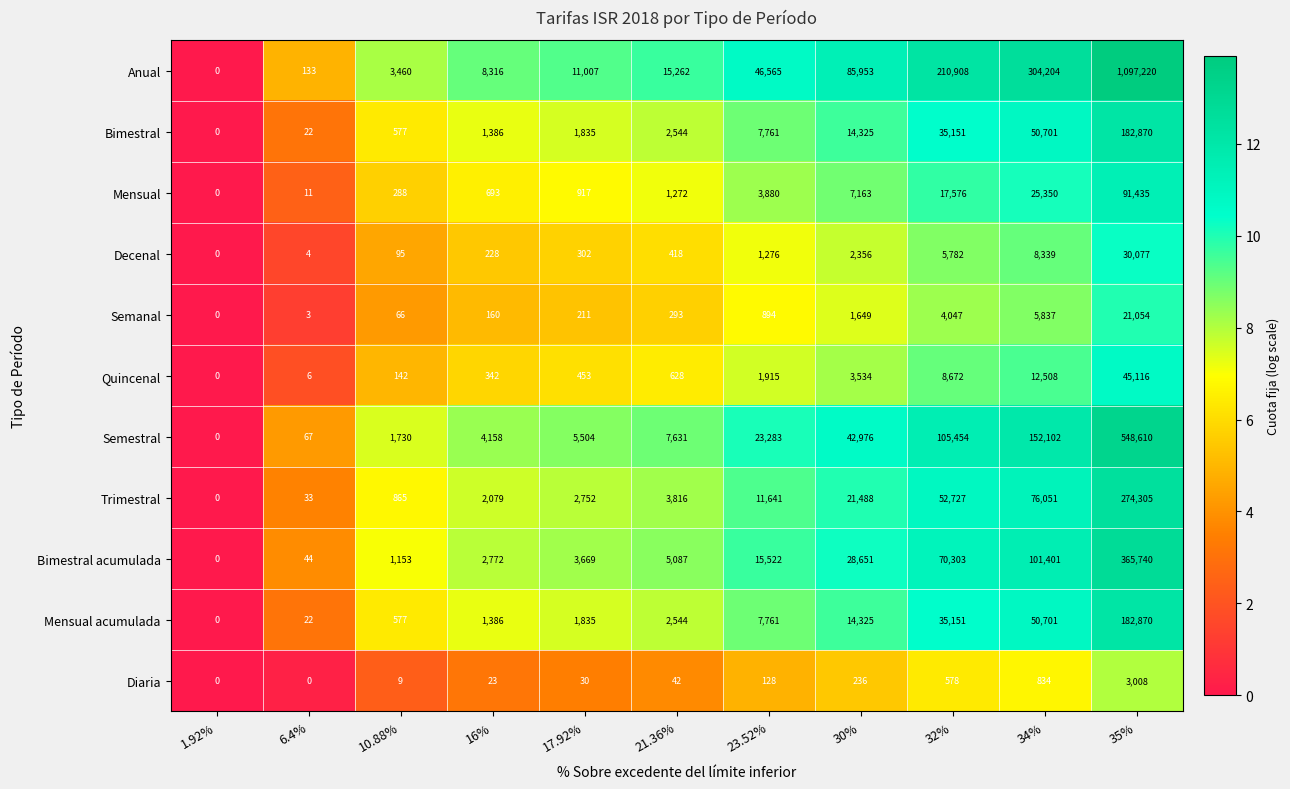

Which series has the largest total across all categories?

Anual